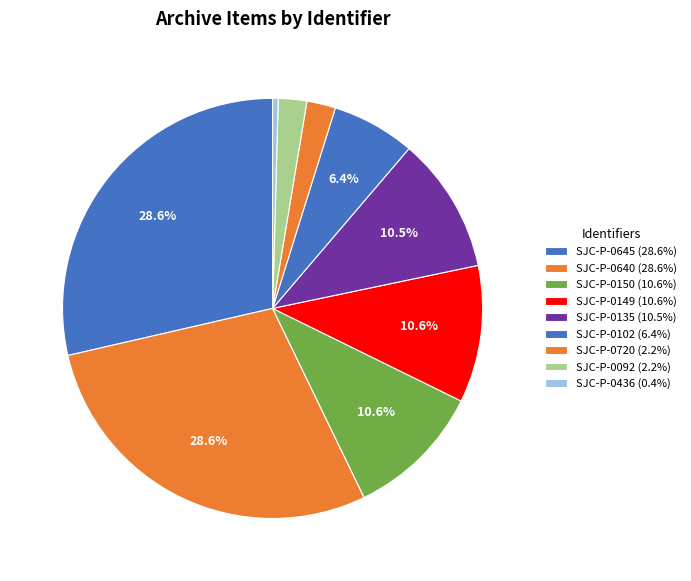

Does any single category account for the majority?

No